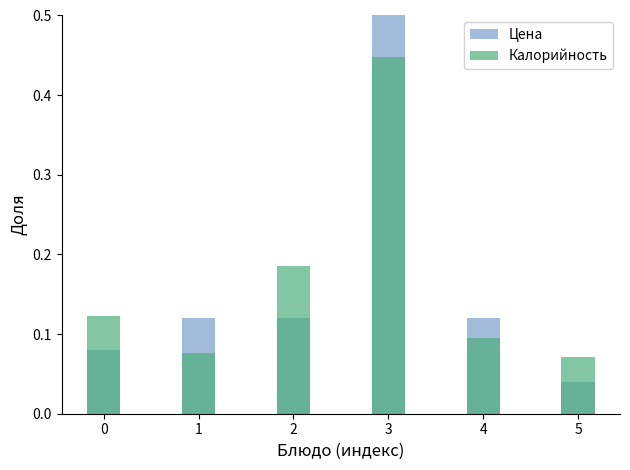

What is the difference between the second highest and minimum values in the Калорийность series?

0.1